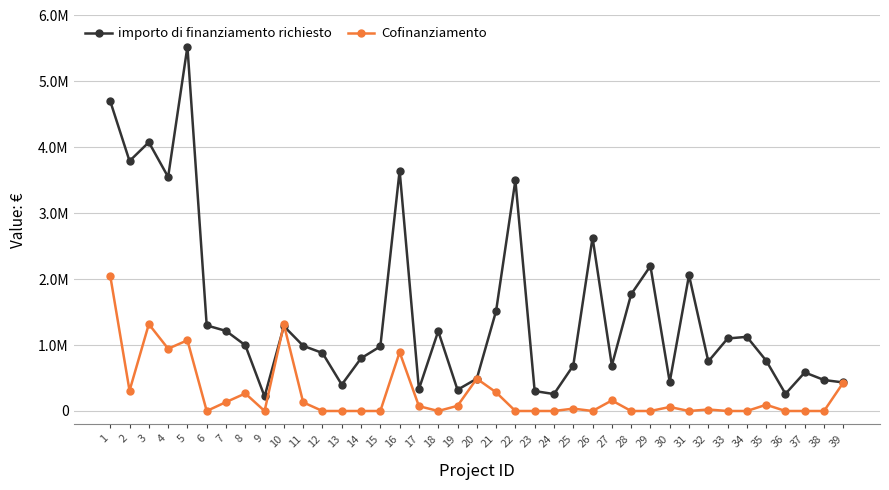

Where is the first local minimum for importo di finanziamento richiesto?

2